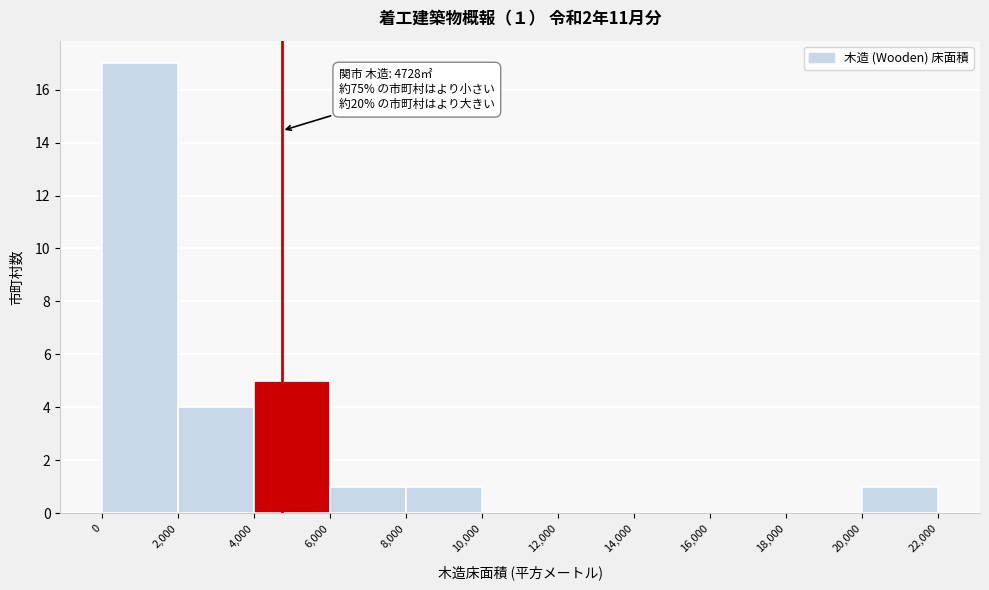

Over which range of the x-axis is the bar tallest?

0 to 2,000